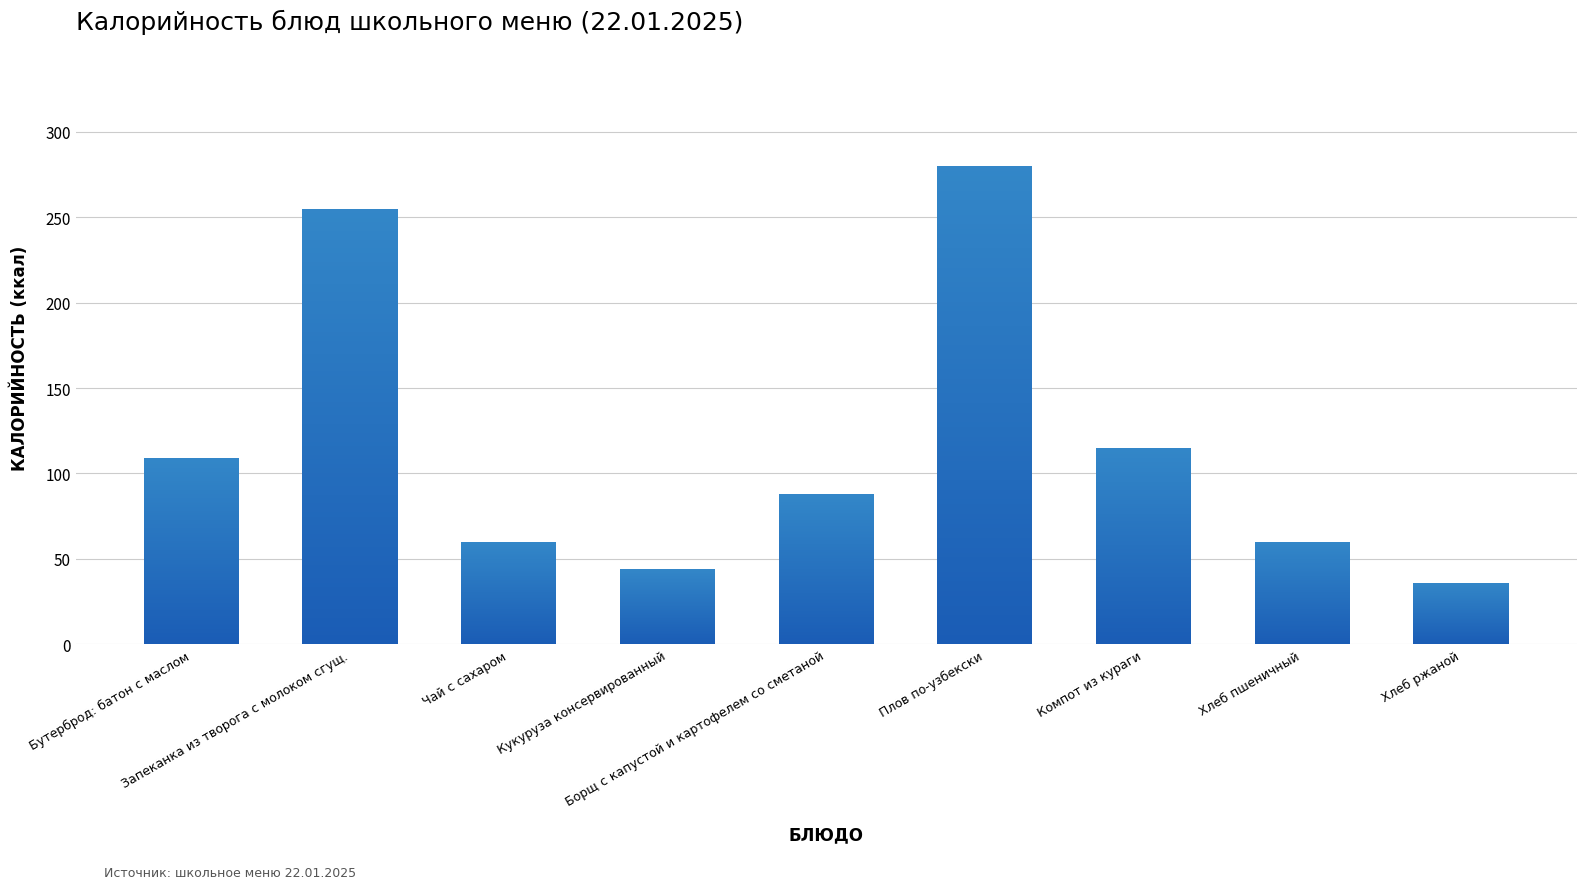

True or false: the data shows 60.0 at Хлеб пшеничный.

True